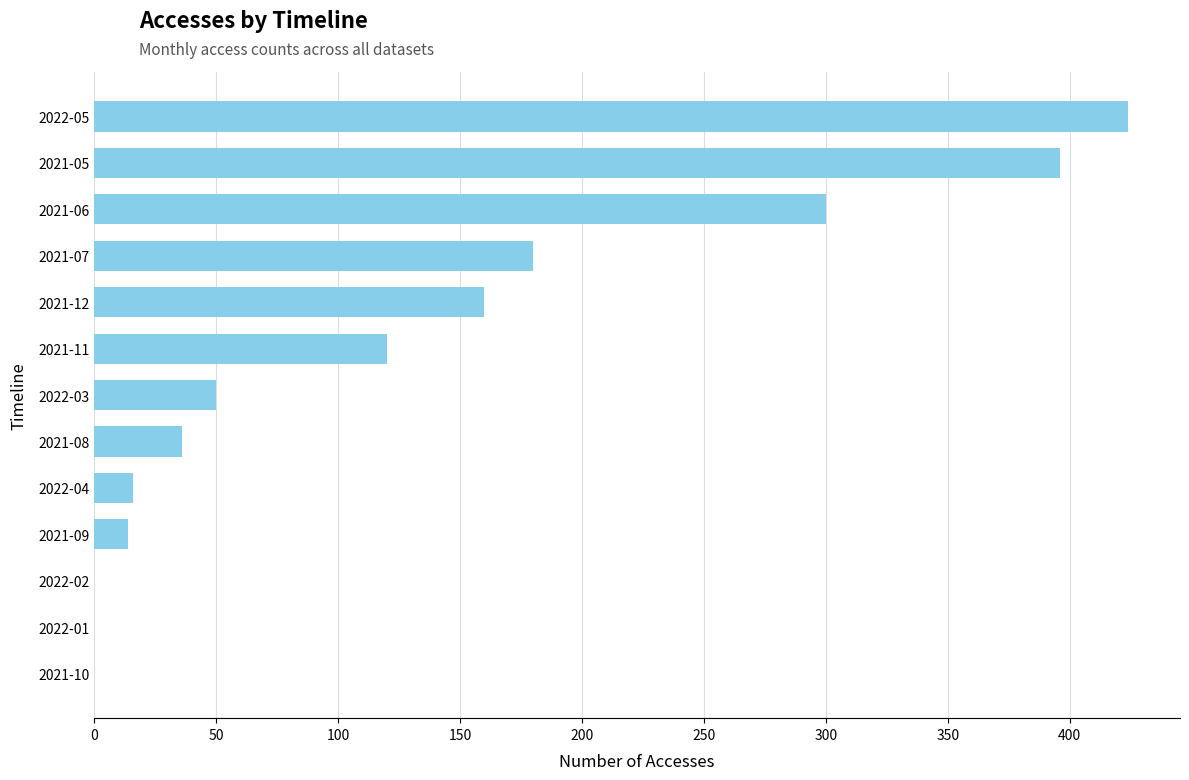

At which label is the value closest to 212?

2021-07